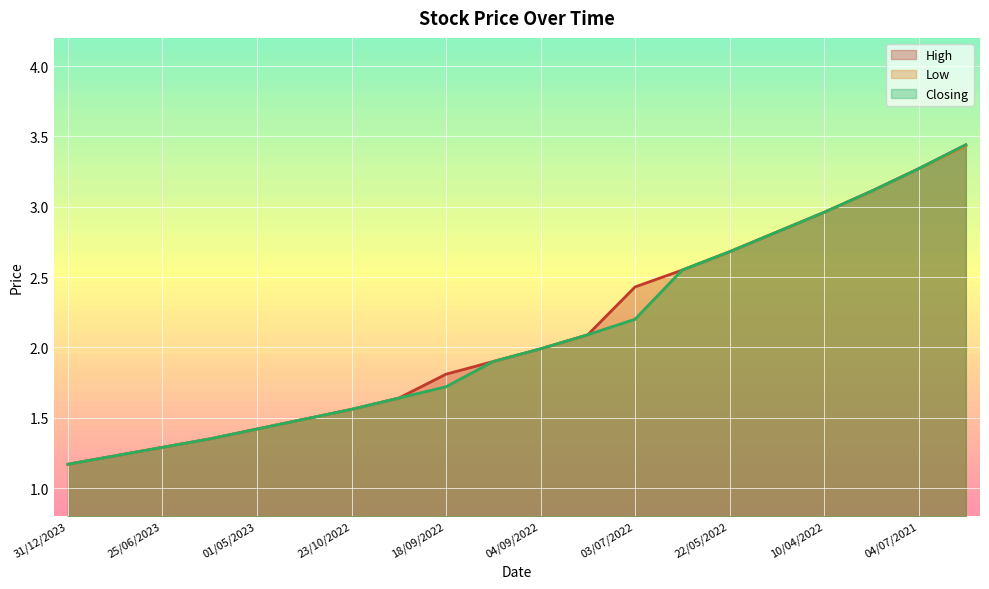

Rank the categories by High value from highest to lowest.

14/03/2021, 04/07/2021, 02/01/2022, 10/04/2022, 08/05/2022, 22/05/2022, 29/05/2022, 03/07/2022, 28/08/2022, 04/09/2022, 11/09/2022, 18/09/2022, 25/09/2022, 23/10/2022, 30/10/2022, 01/05/2023, 21/05/2023, 25/06/2023, 02/07/2023, 31/12/2023